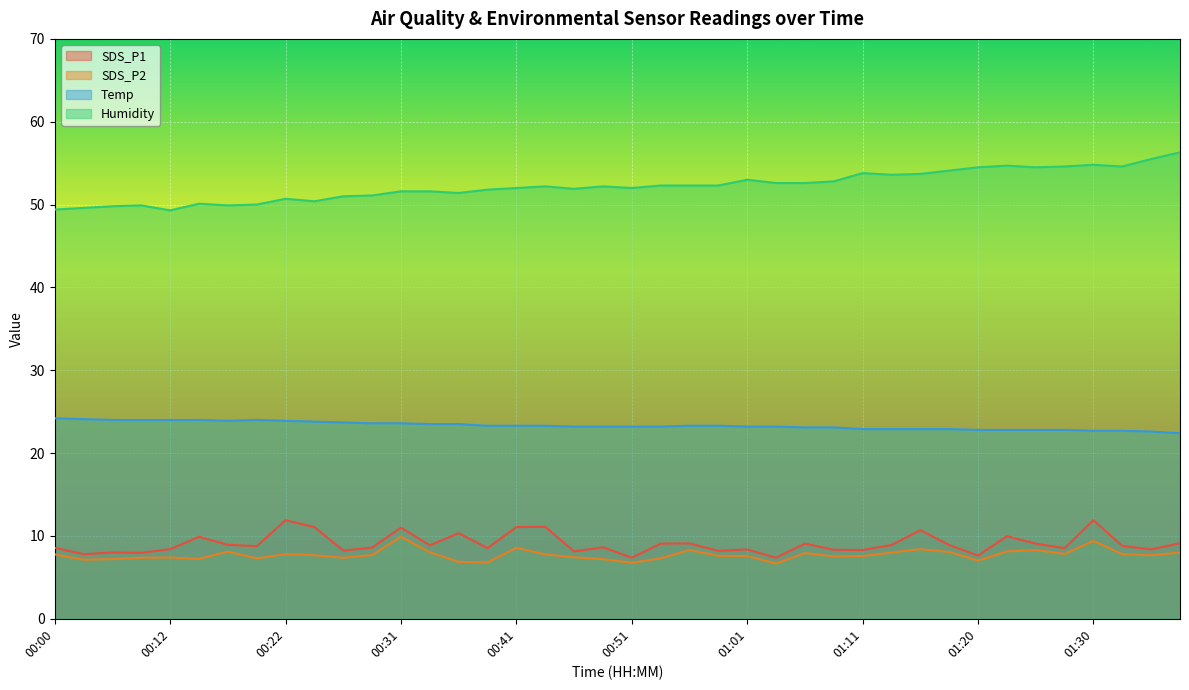

Rank the series at 01:01 from highest to lowest value.

Humidity, Temp, SDS_P1, SDS_P2